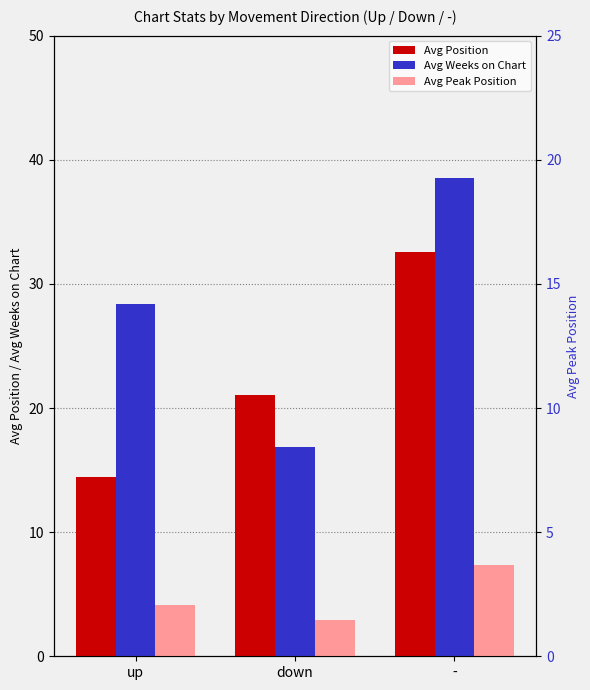

Count the number of data series in this chart.

3